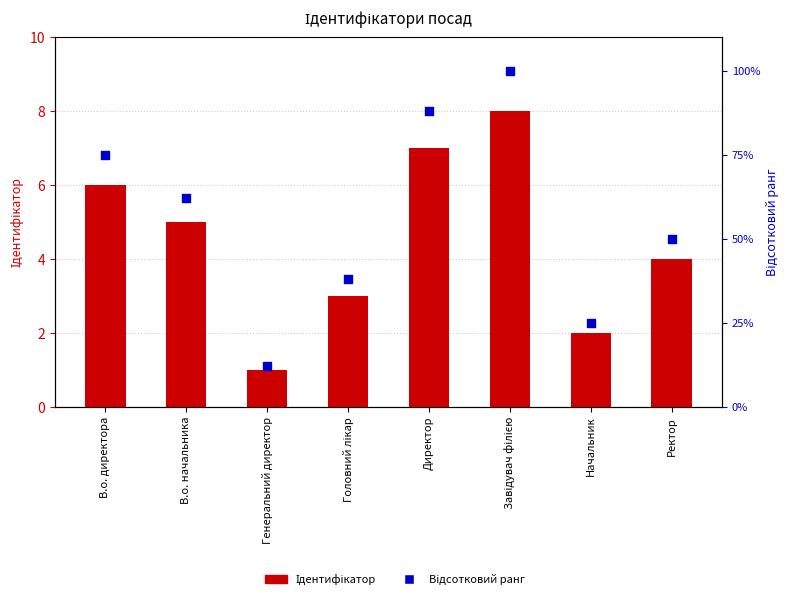

Which series reaches the maximum Y coordinate?

Відсотковий ранг